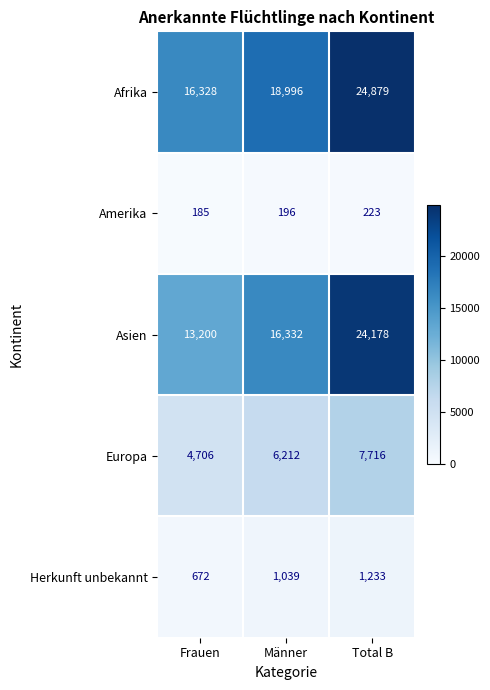

At Frauen, list the series in order from smallest to largest.

Amerika, Herkunft unbekannt, Europa, Asien, Afrika